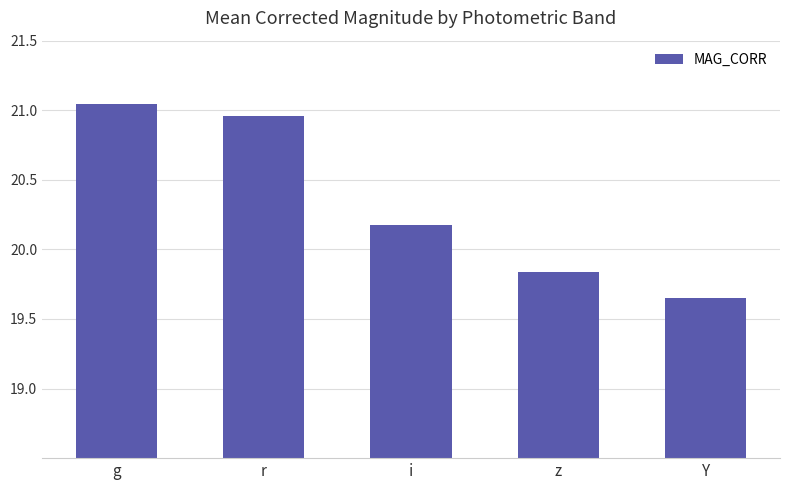

Are the bars horizontal?

No